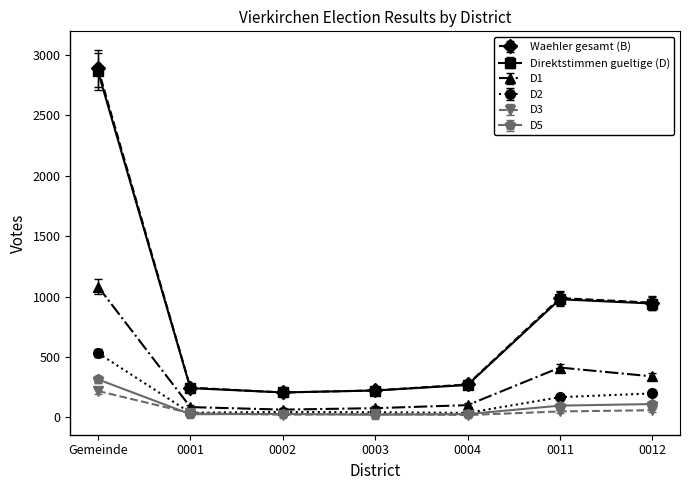

At which category is the sum across all series the highest?

Gemeinde